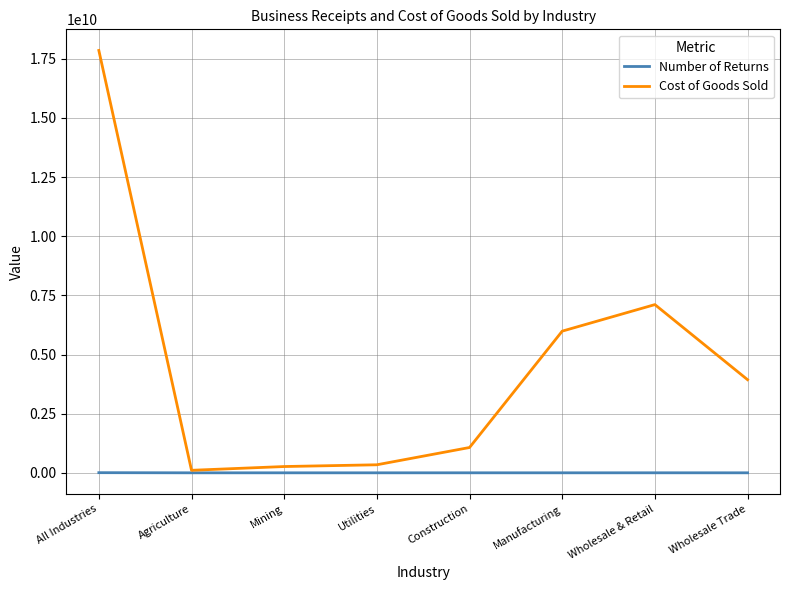

What is the average value of the Number of Returns series?

1062956.1